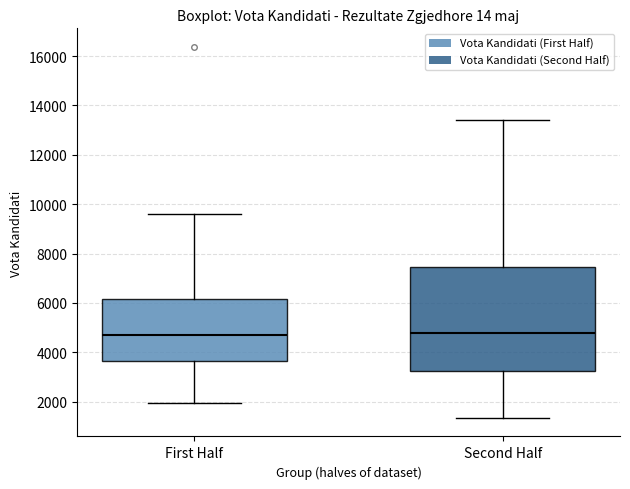

Where does the median line of the box for Second Half sit on the y-axis? The values are not printed on the chart, so give them approximately, as read against the axis.

4800